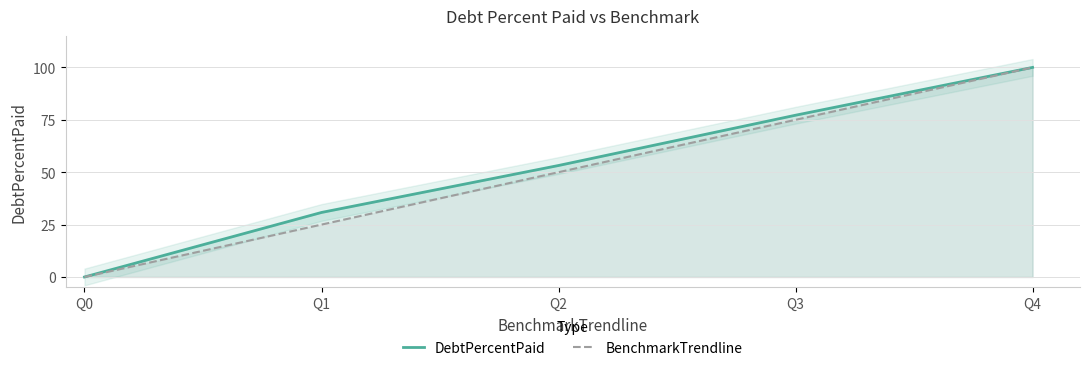

Reading left to right, transcribe all the data shown in this chart.

DebtPercentPaid: 0.0	30.8	53.2	77.2	100.0
BenchmarkTrendline: 0.0	25.0	50.0	75.0	100.0